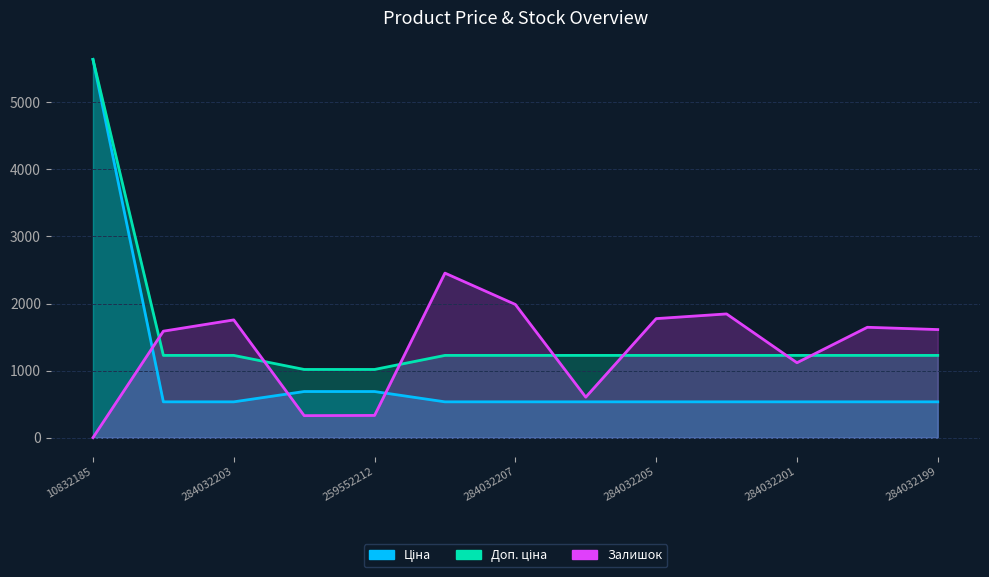

Between 284032204 and 284032207, which series saw the biggest shift?

Залишок